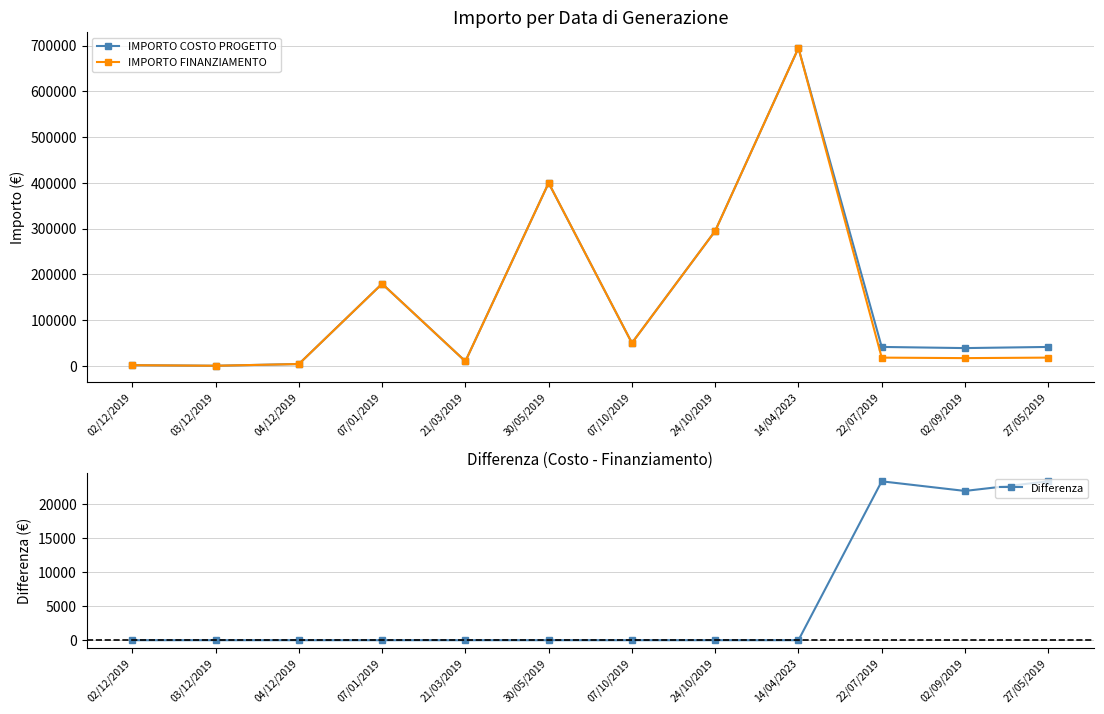

What are all the series names shown in the legend?

IMPORTO COSTO PROGETTO, IMPORTO FINANZIAMENTO, Differenza